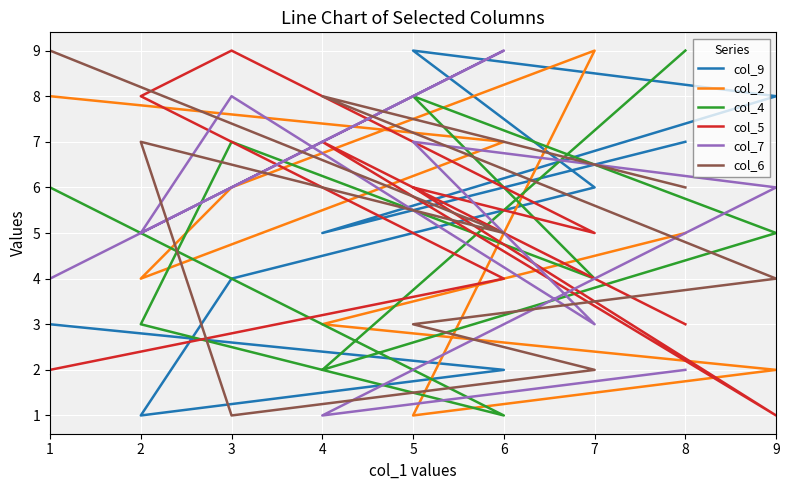

Which series has the largest total across all categories?

col_9